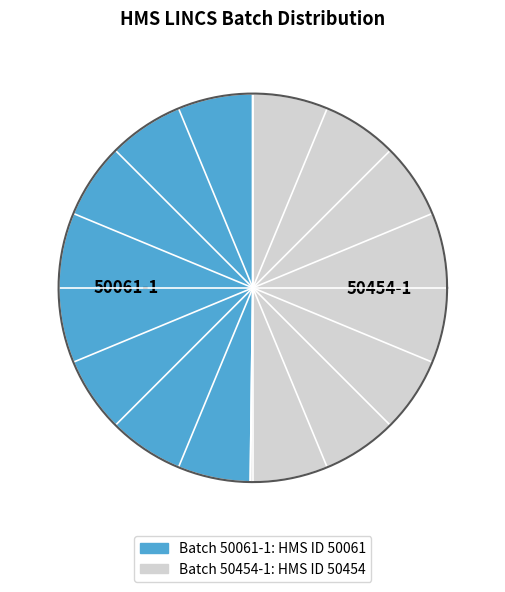

What is the change in value from 50061-1 to 50454-1?

+393